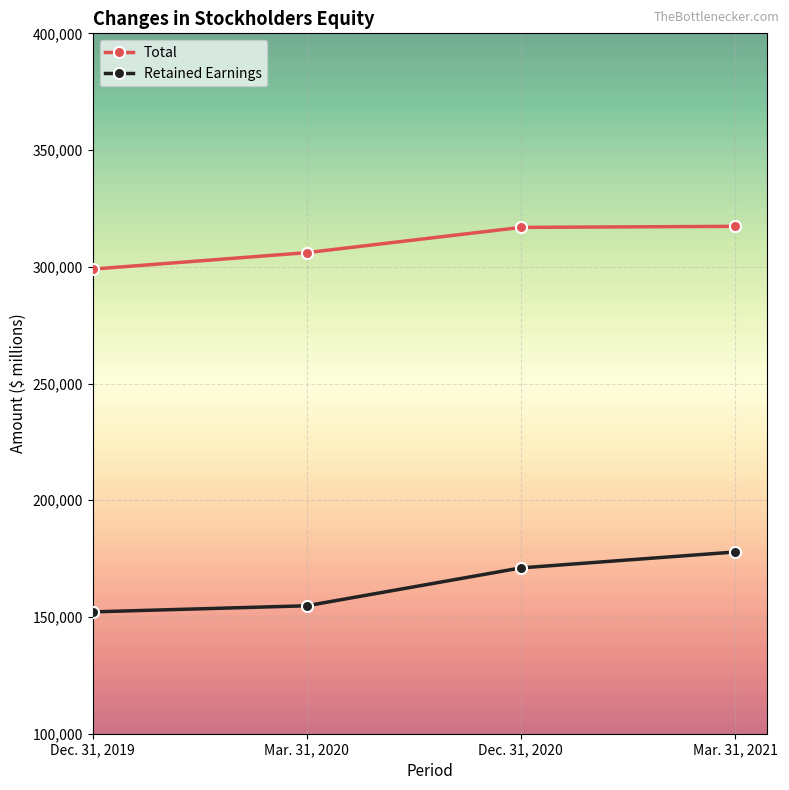

What is the label of the 1st point from the right?

Mar. 31, 2021